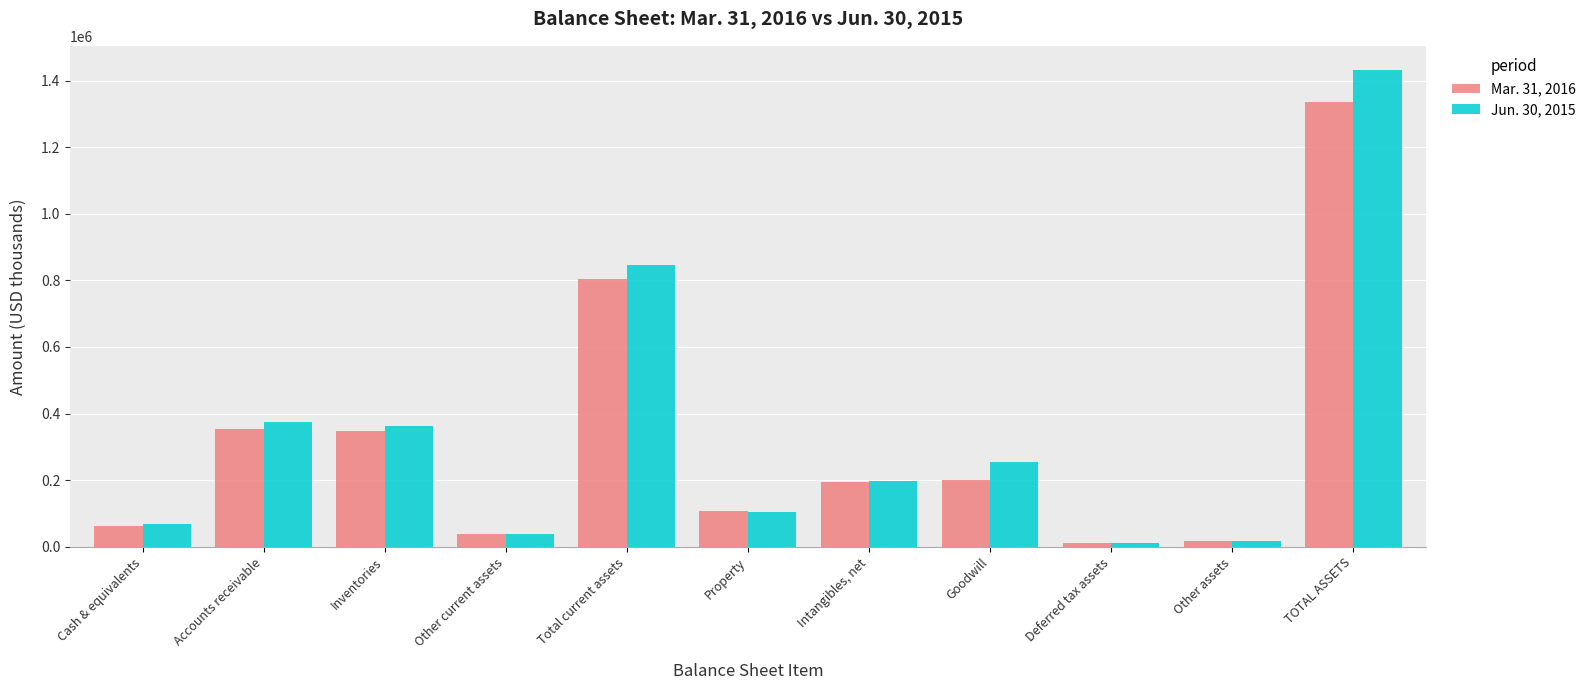

What is the spread (max minus min) of values at Accounts receivable?

21752